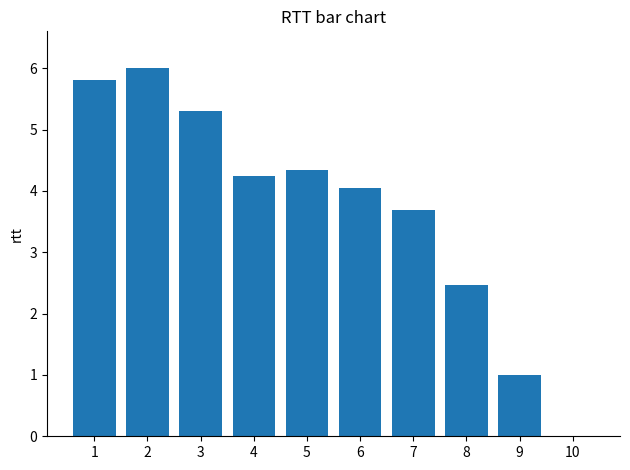

What is the sum of all values?

36.9